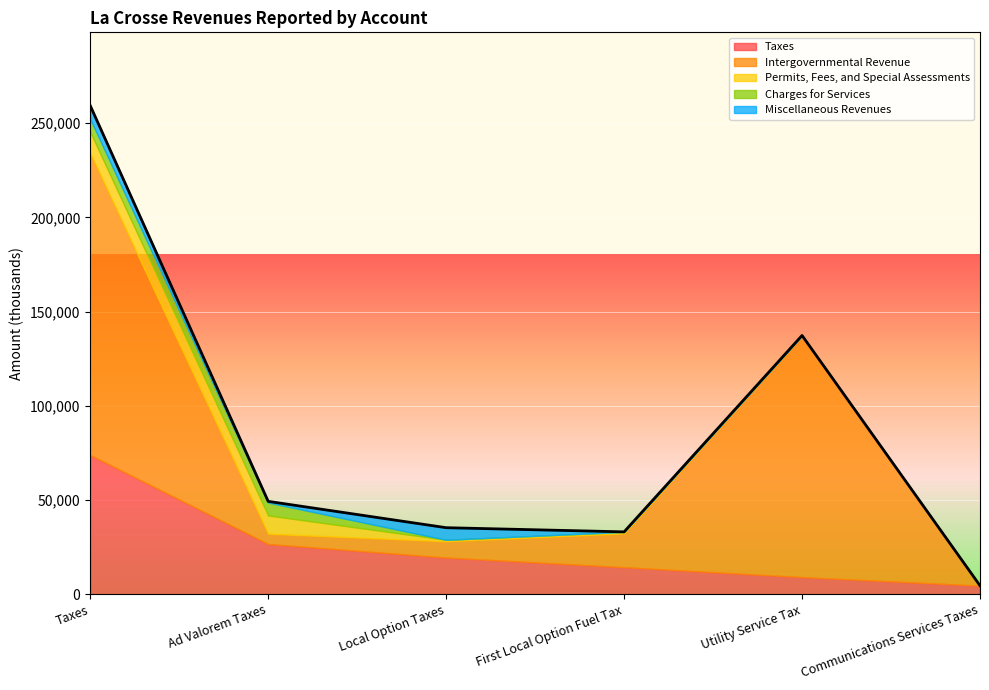

Which series has the widest spread of values?

Intergovernmental Revenue